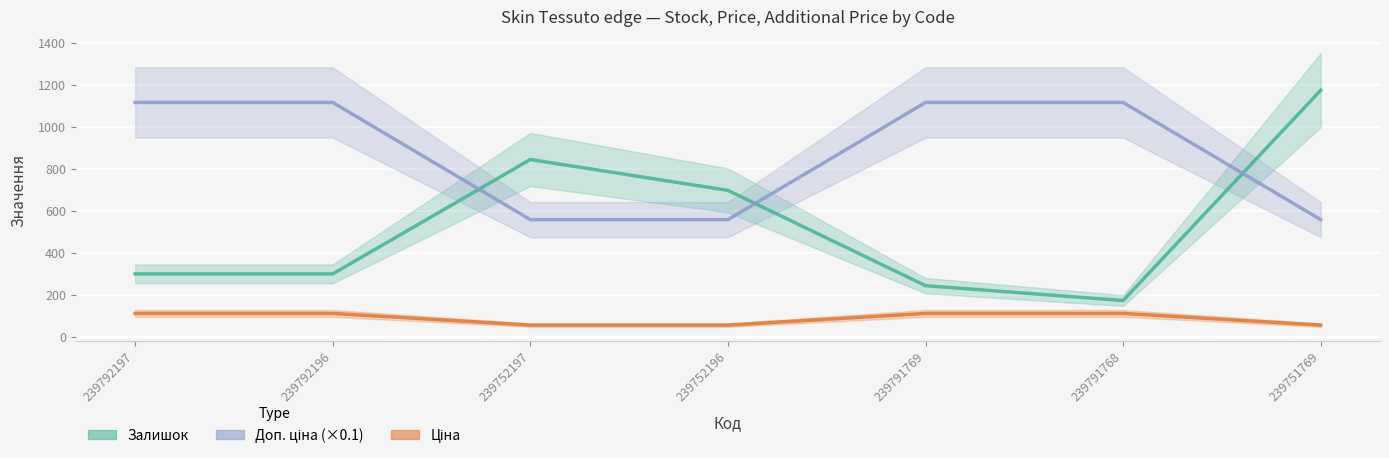

Rank the series by their average value, from lowest to highest.

Ціна, Залишок, Доп. ціна (×0.1)